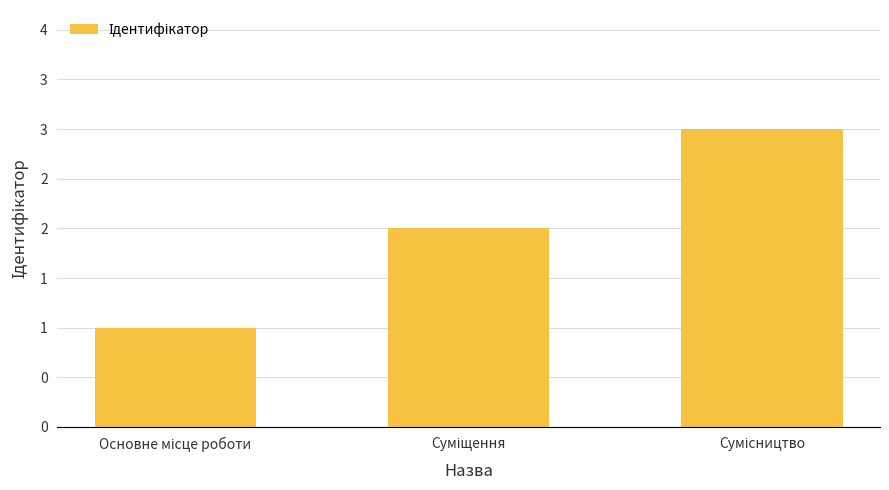

List the labels in order of value, largest first.

Сумісництво, Суміщення, Основне місце роботи